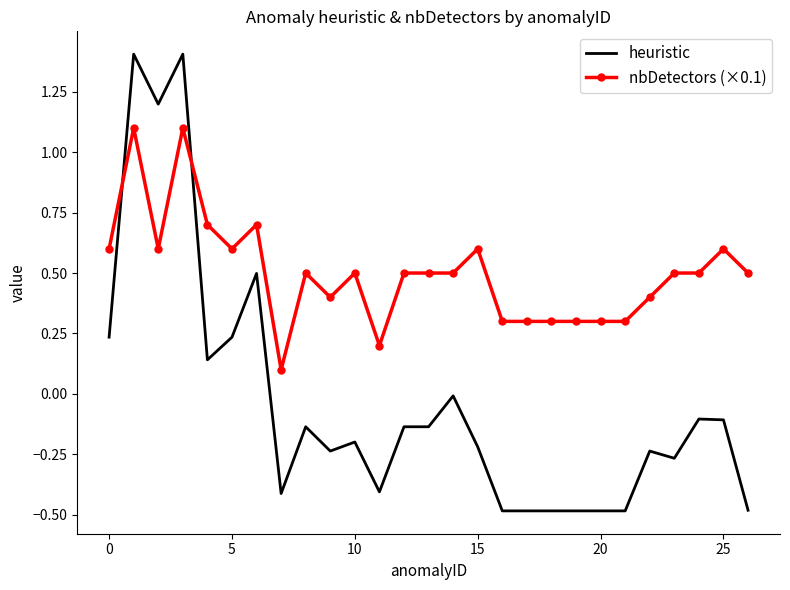

Which series has the largest total across all categories?

nbDetectors (×0.1)